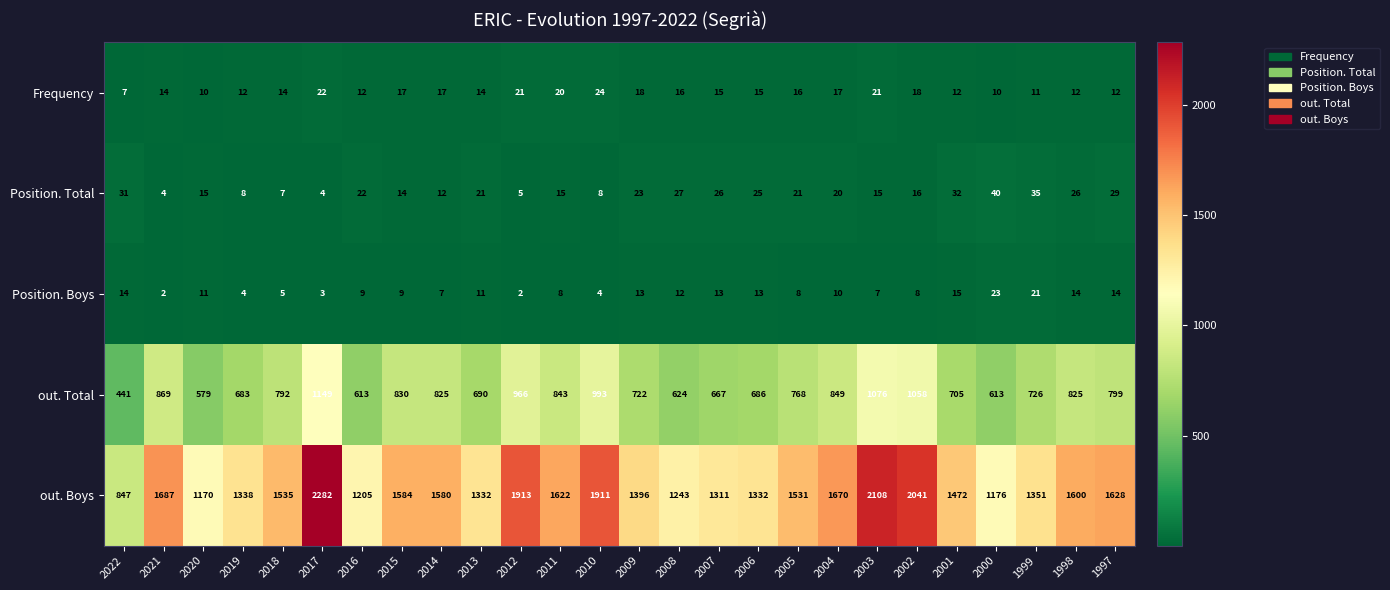

At how many categories does at least one series exceed 495?

26